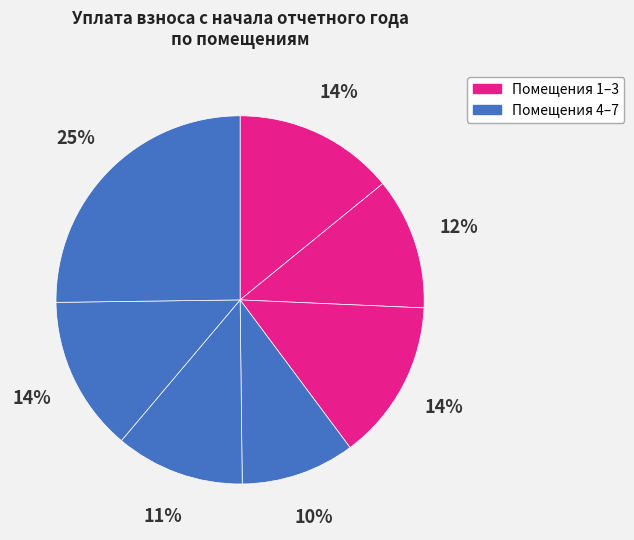

How many slices are in this pie chart?

7